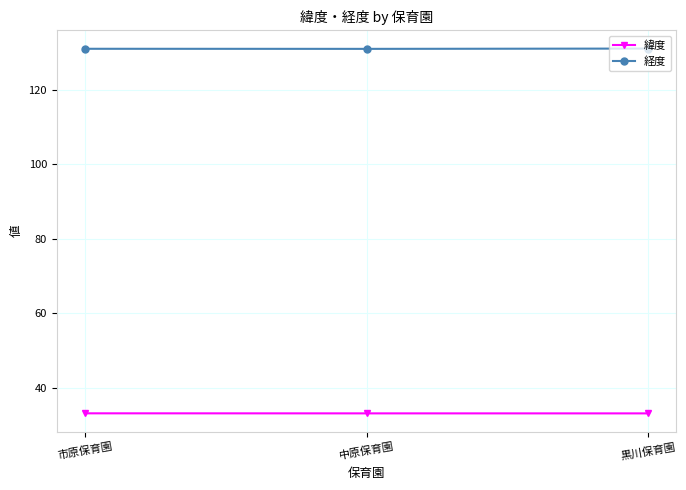

Rank the series by their maximum value, from highest to lowest.

経度, 緯度